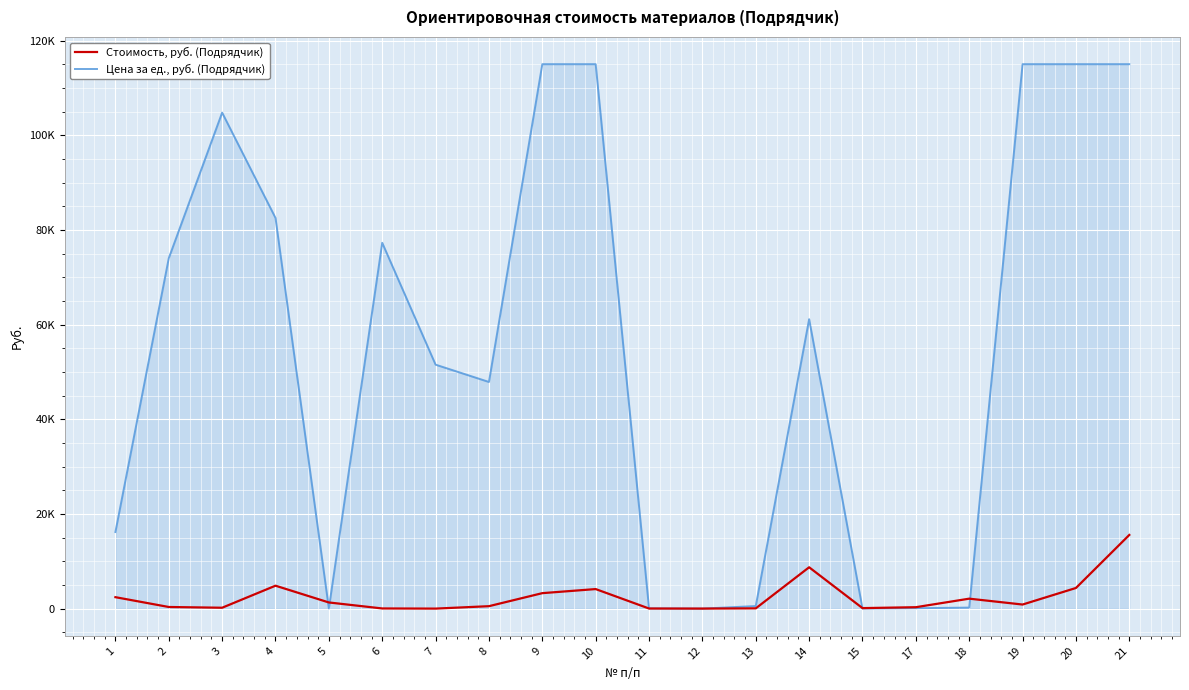

What are all the series names shown in the legend?

Стоимость, руб. (Подрядчик), Цена за ед., руб. (Подрядчик)